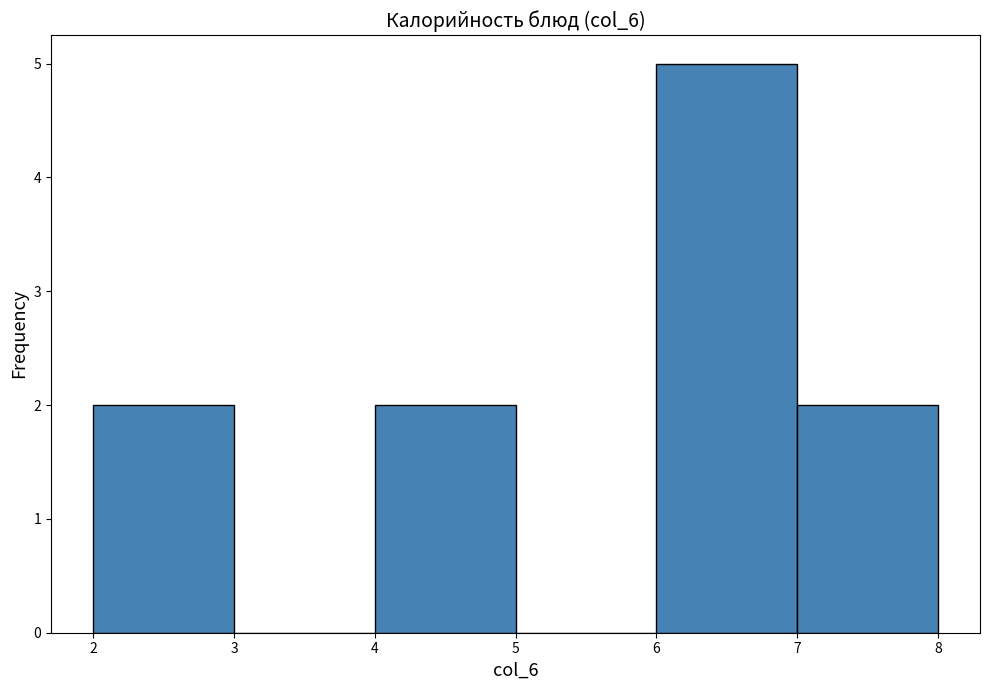

Which range on the x-axis has the tallest bar?

6 to 7